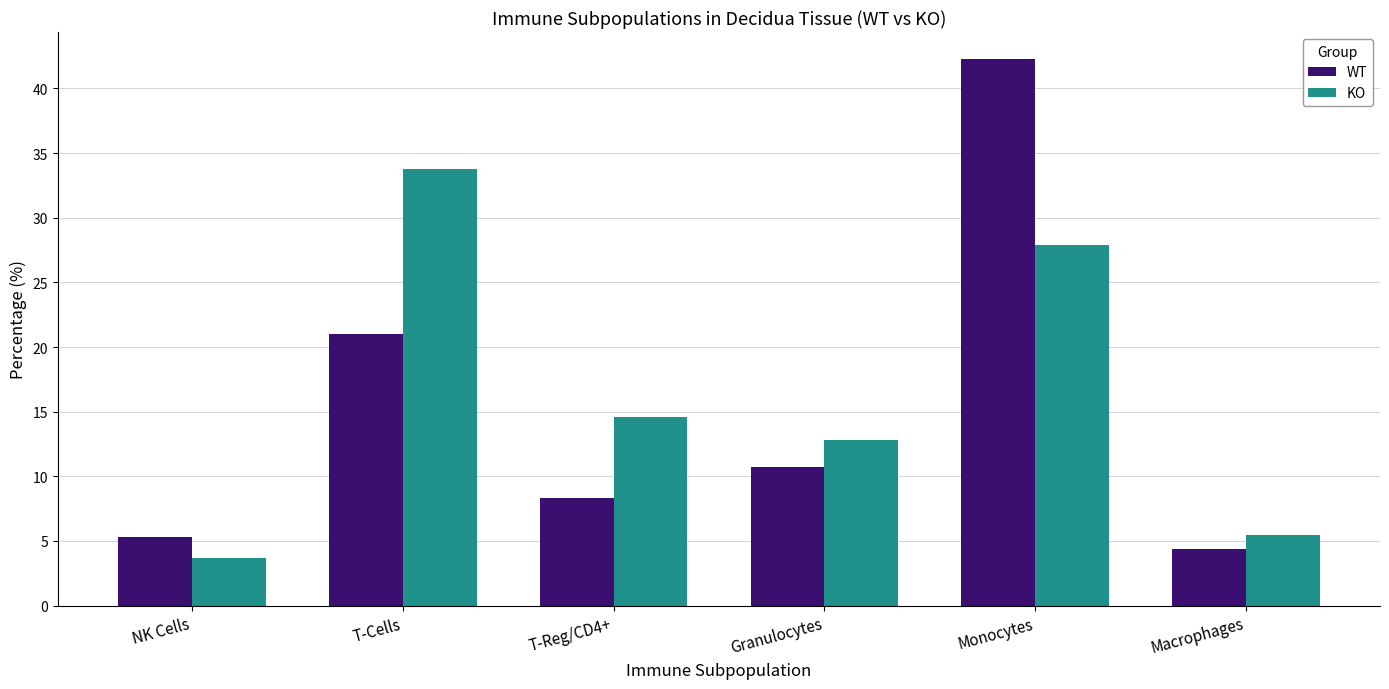

How many values in the WT series are below 10?

3